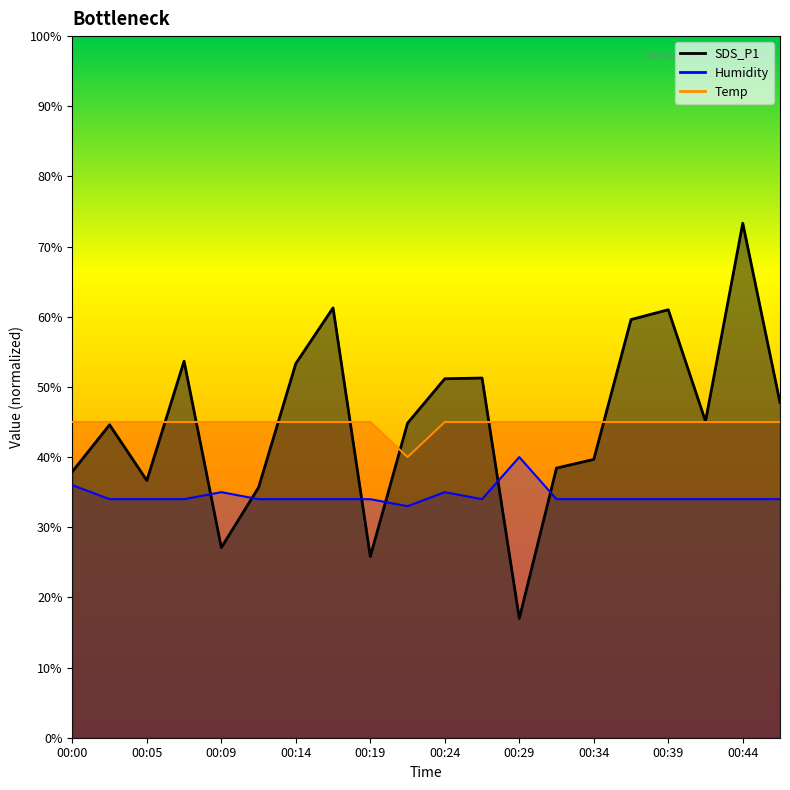

Between 00:34 and 00:44, which series saw the biggest shift?

SDS_P1